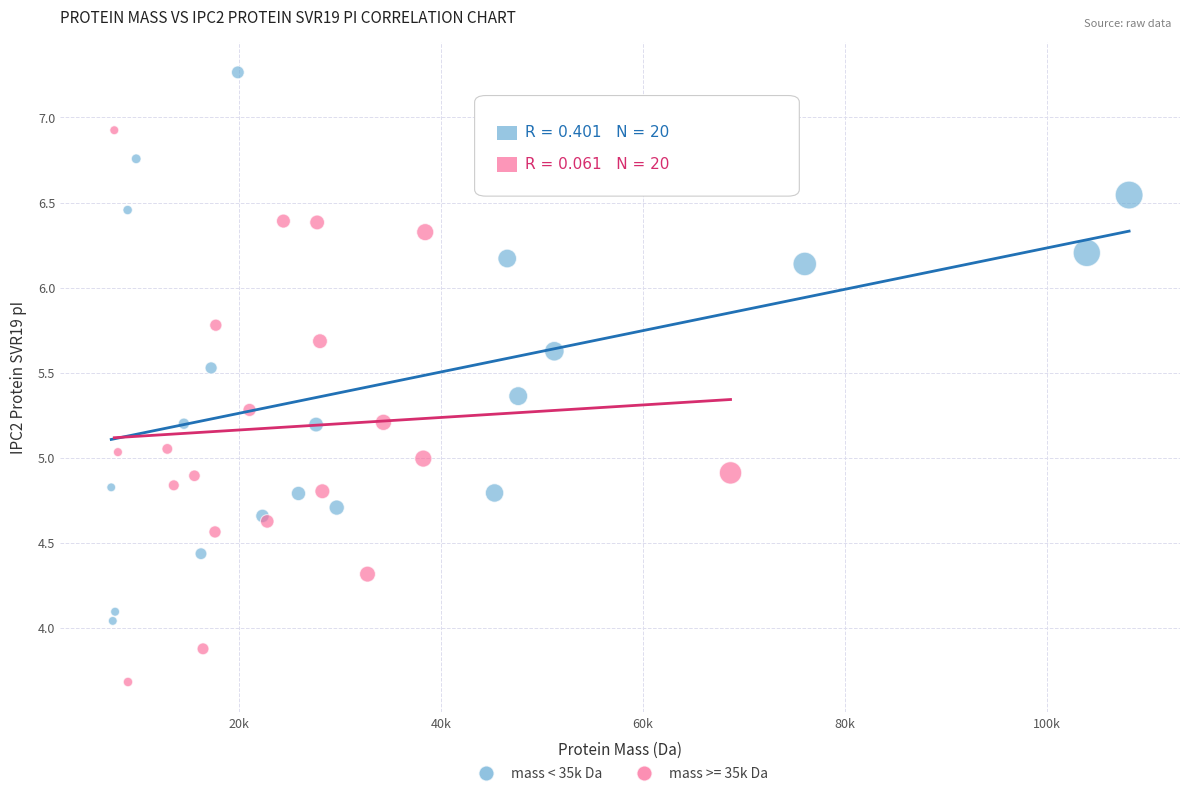

Which series contains the highest Y value?

mass < 35k Da